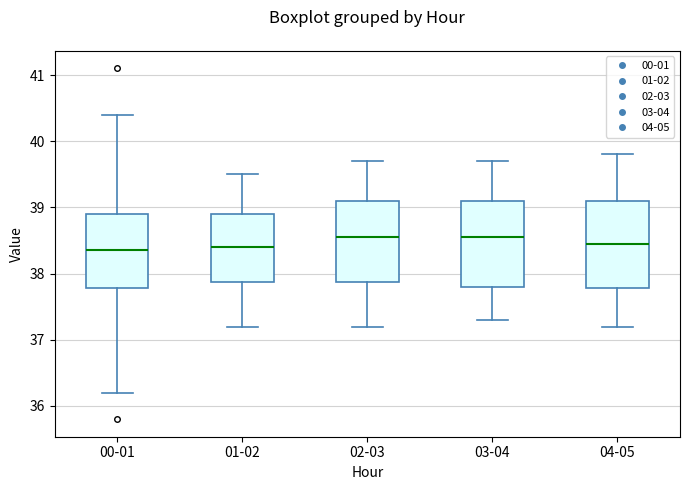

Reading left to right, read every box against the y-axis: the position of its median line, the range the box covers, and the ends of its whiskers. The values are not printed on the chart, so give them approximately, as read against the axis.

00-01: median 38.4, box 37.8 to 38.9, whiskers 36.2 to 40.4
01-02: median 38.4, box 37.9 to 38.9, whiskers 37.2 to 39.5
02-03: median 38.6, box 37.9 to 39.1, whiskers 37.2 to 39.7
03-04: median 38.6, box 37.8 to 39.1, whiskers 37.3 to 39.7
04-05: median 38.5, box 37.8 to 39.1, whiskers 37.2 to 39.8